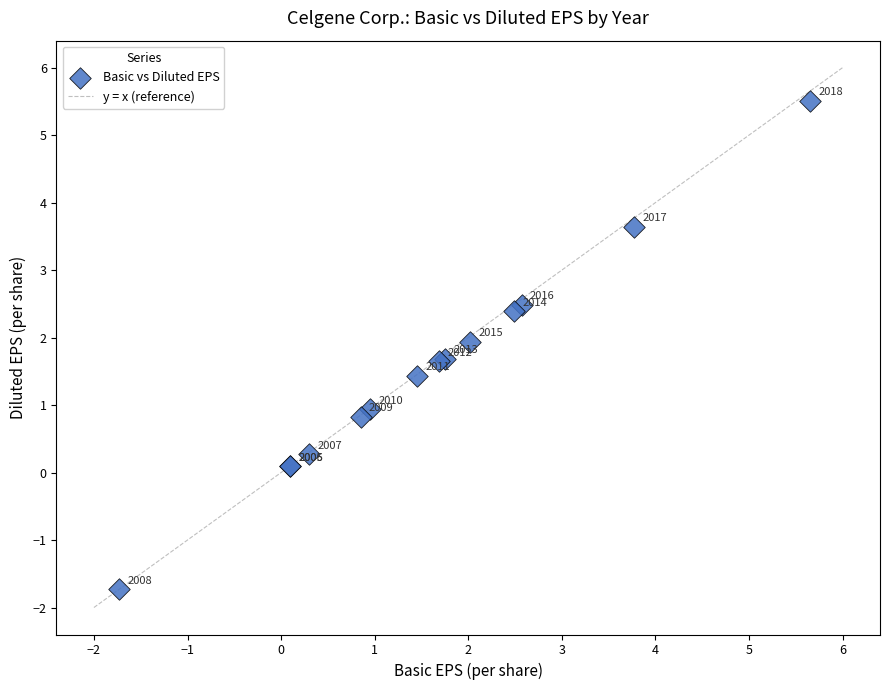

What Y value in the scatter plot is closest to 1?

0.9